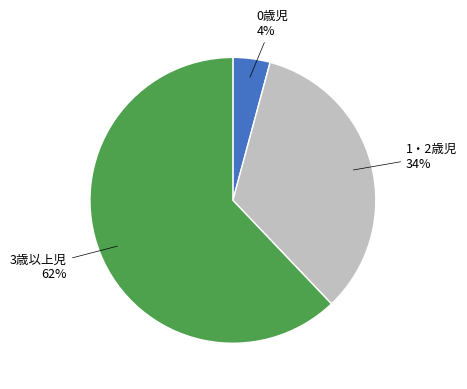

To the nearest percent, what is the difference between the largest and smallest slice percentages?

58%